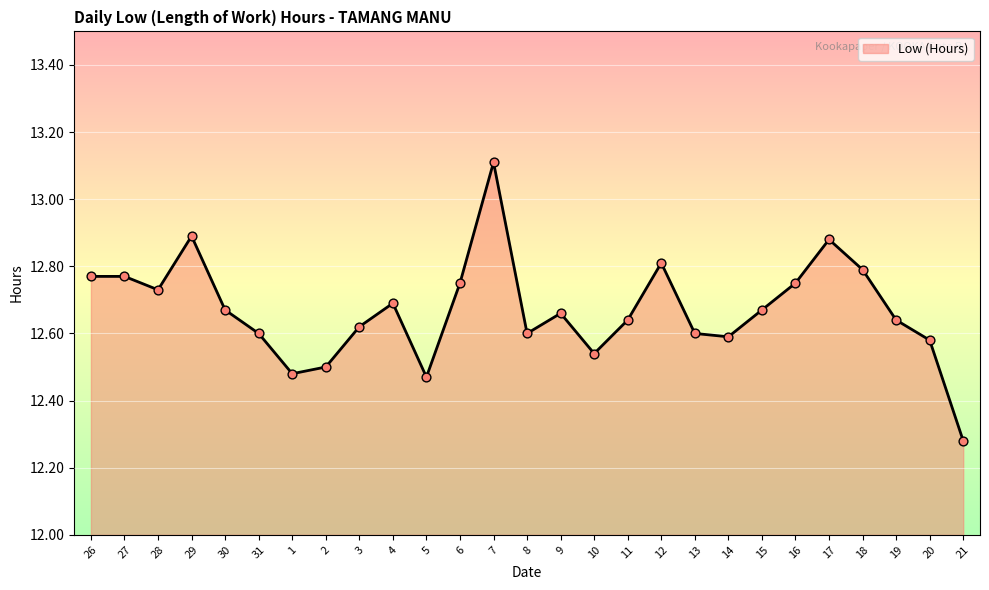

What is the change in value from 26 to 14?

-0.2